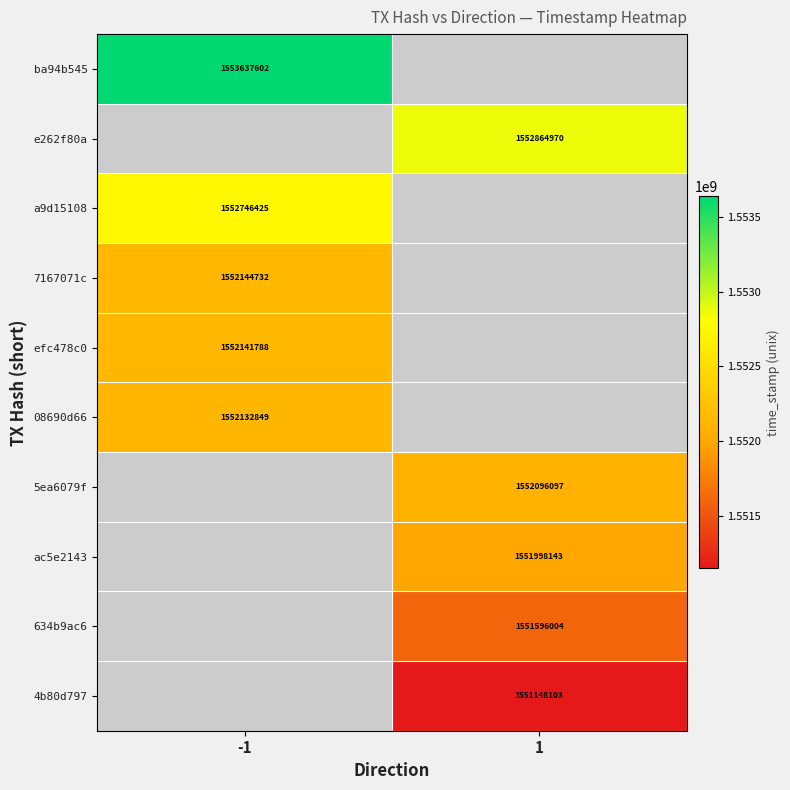

The 634b9ac6 series shows 1551596004 at 1. True or false?

True